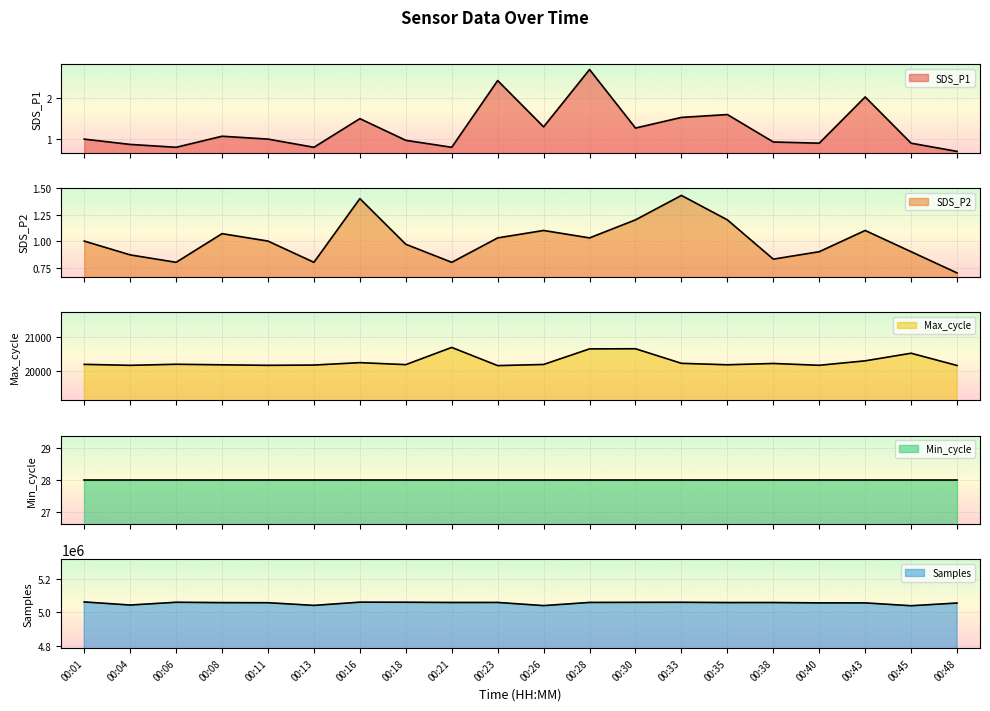

In SDS_P2 line, how many points are lower than both neighbors (excluding endpoints)?

5